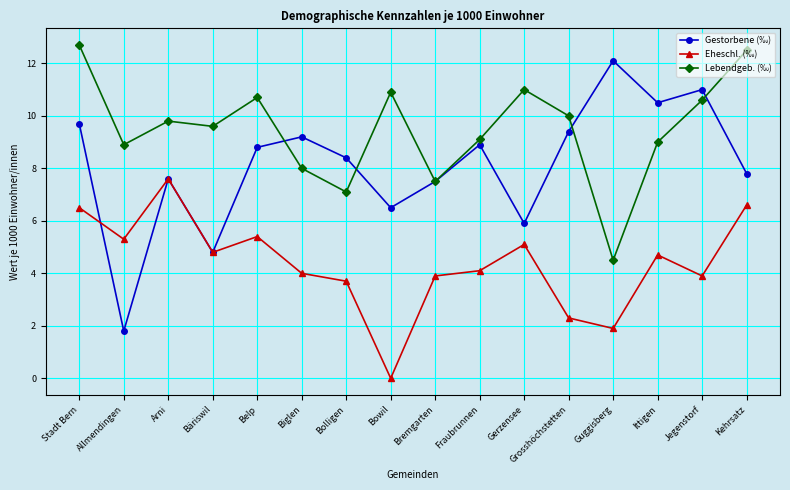

What is the label of the 12th point from the right?

Belp